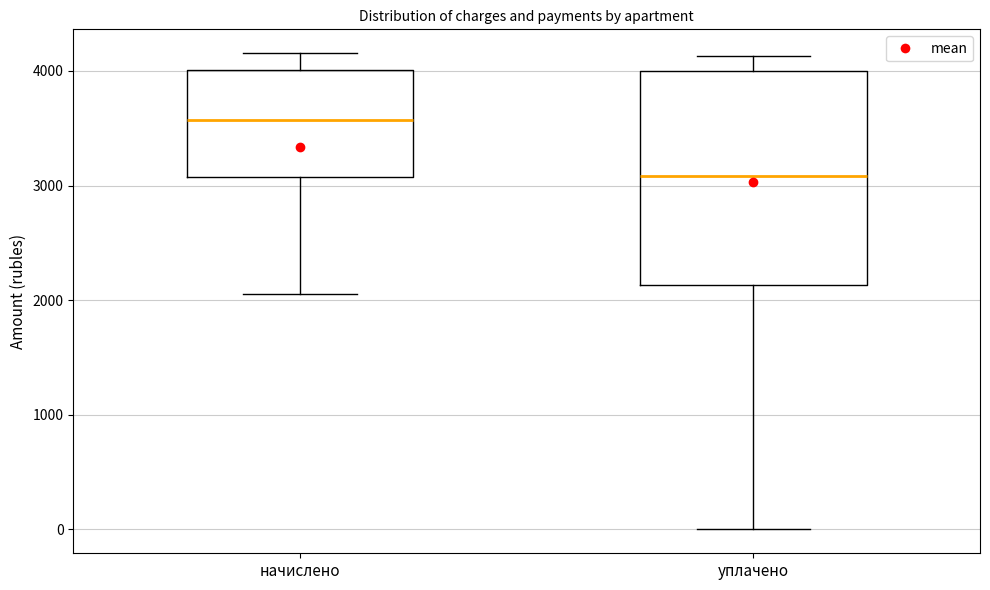

Where does the upper whisker of the box for начислено end on the y-axis? The values are not printed on the chart, so give them approximately, as read against the axis.

4200